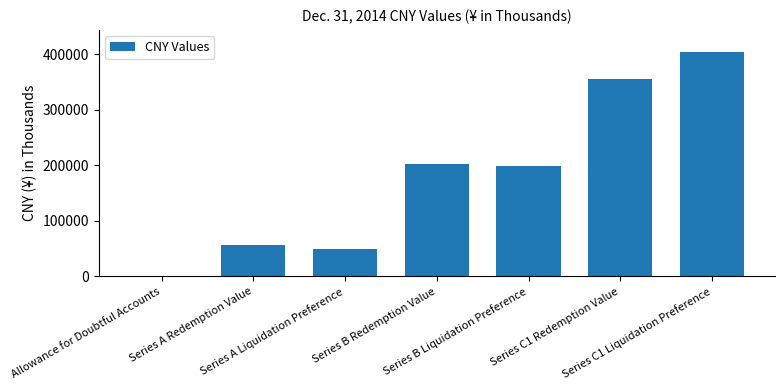

Between Series C1 Liquidation Preference and Series A Liquidation Preference, which is larger?

Series C1 Liquidation Preference